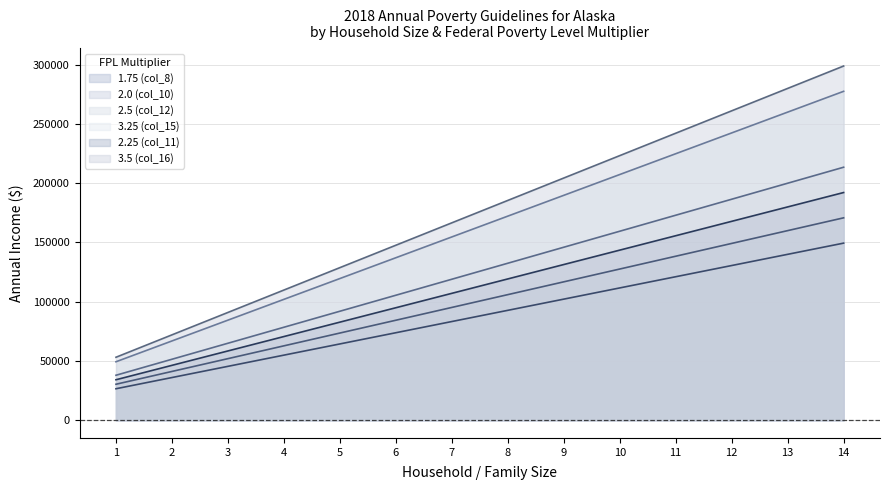

Reading left to right, extract all data points from this chart.

1.75 (col_8): 26565	36015	45465	54915	64365	73815	83265	92715	102165	111615	121065	130515	139965	149415
2.0 (col_10): 30360	41160	51960	62760	73560	84360	95160	105960	116760	127560	138360	149160	159960	170760
2.5 (col_12): 37950	51450	64950	78450	91950	105450	118950	132450	145950	159450	172950	186450	199950	213450
3.25 (col_15): 49335	66885	84435	101985	119535	137085	154635	172185	189735	207285	224835	242385	259935	277485
2.25 (col_11): 34155	46305	58455	70605	82755	94905	107055	119205	131355	143505	155655	167805	179955	192105
3.5 (col_16): 53130	72030	90930	109830	128730	147630	166530	185430	204330	223230	242130	261030	279930	298830